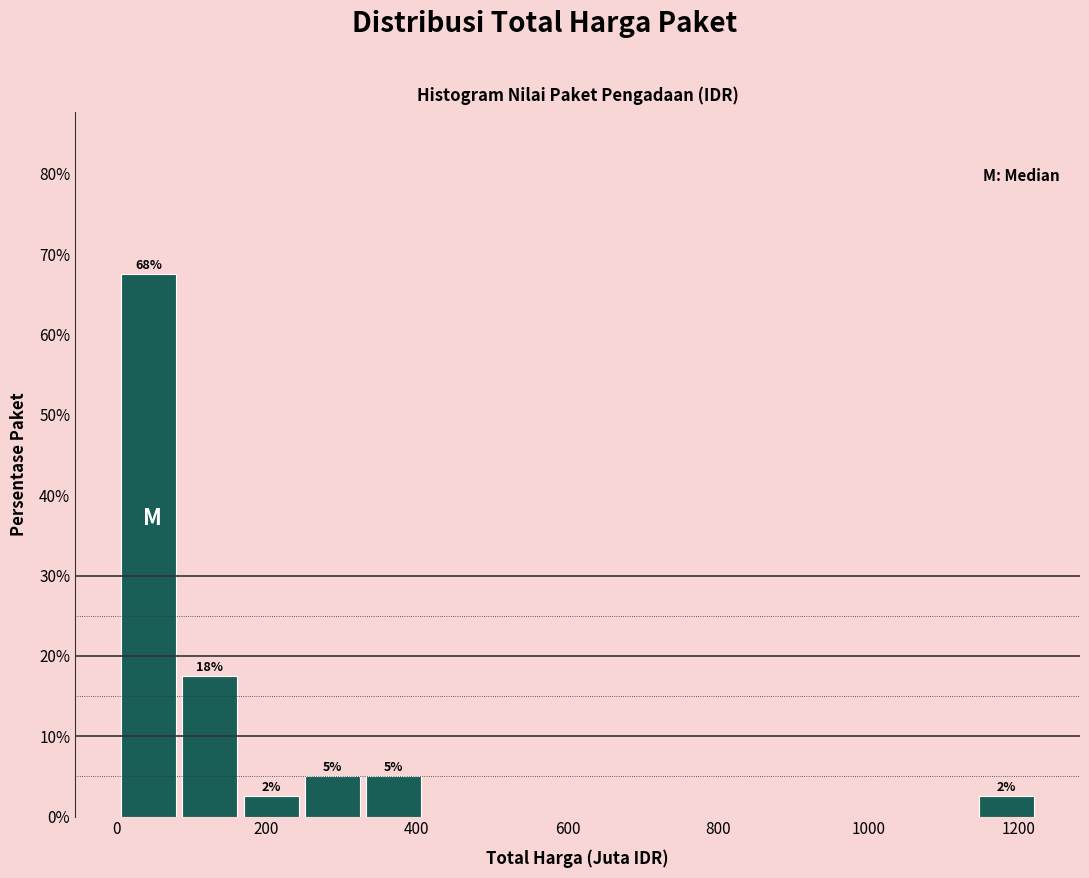

Over which range of the x-axis is the bar tallest?

0 to 80